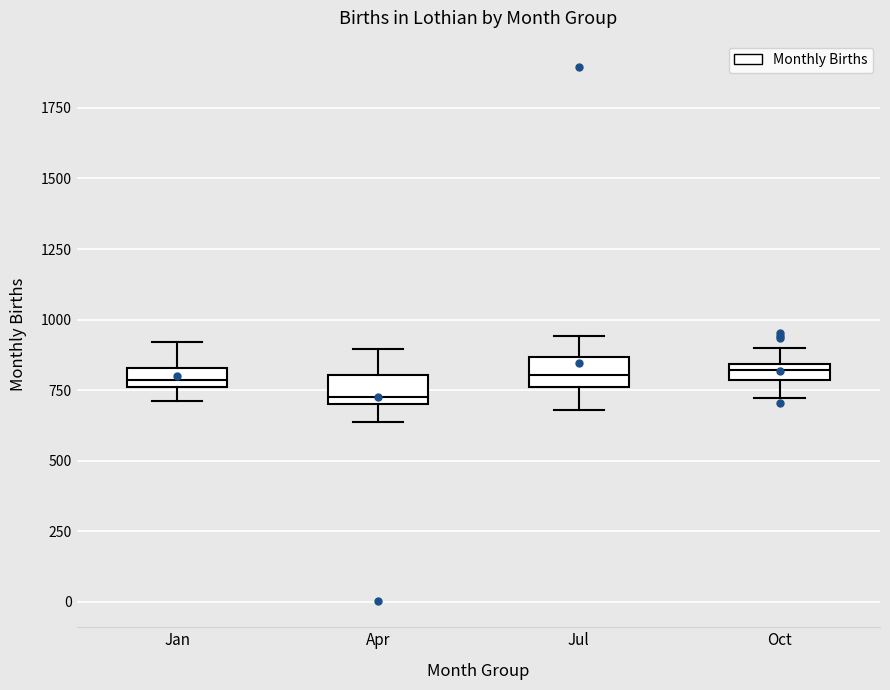

Where is the lower edge of the box for Jul on the y-axis? The values are not printed on the chart, so give them approximately, as read against the axis.

750